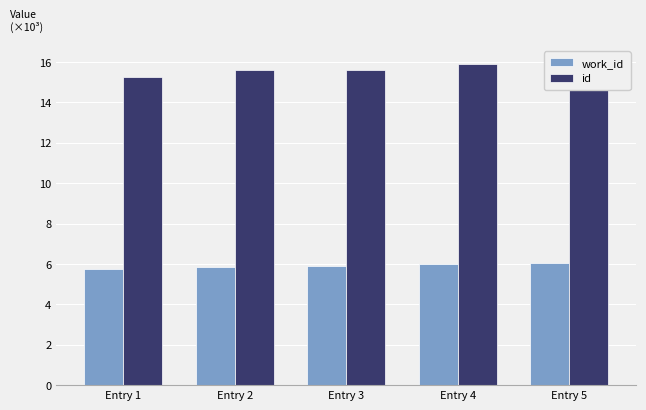

What is the value of the work_id bar at the 3rd from the left?

5.9